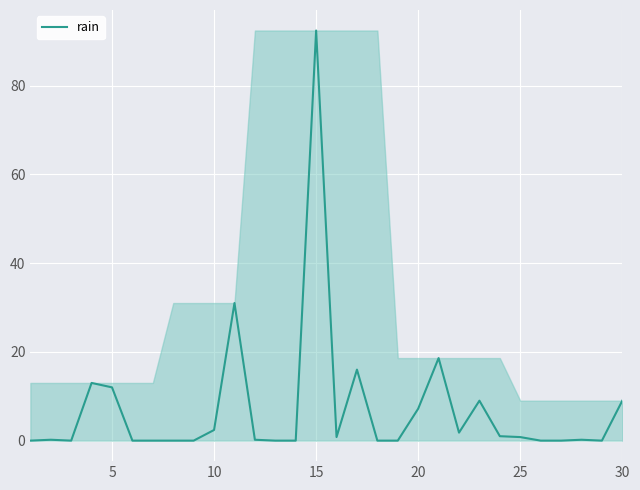

What is the difference between the maximum and minimum values?

92.4